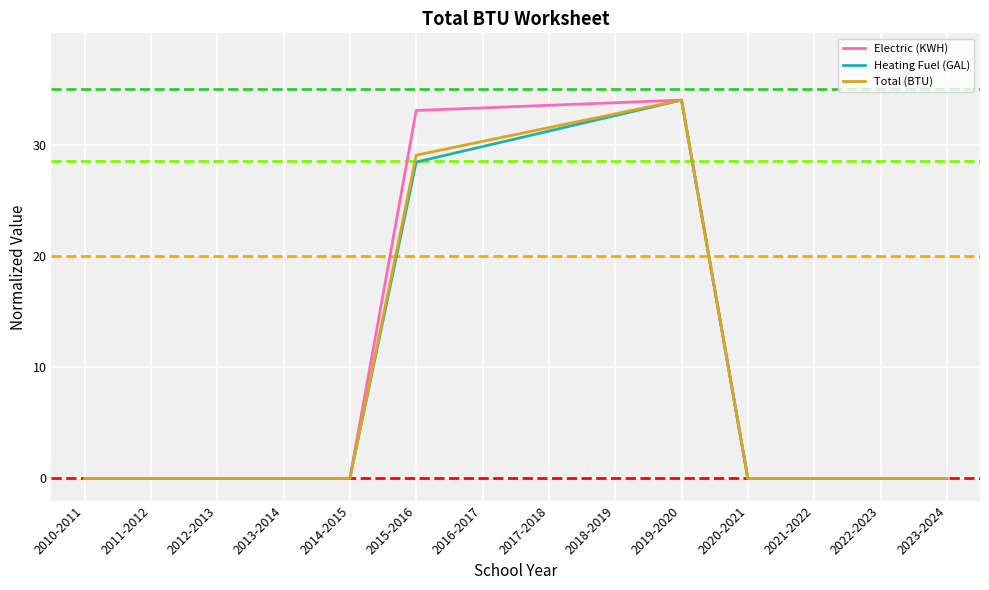

What position from the left is 2018-2019?

9